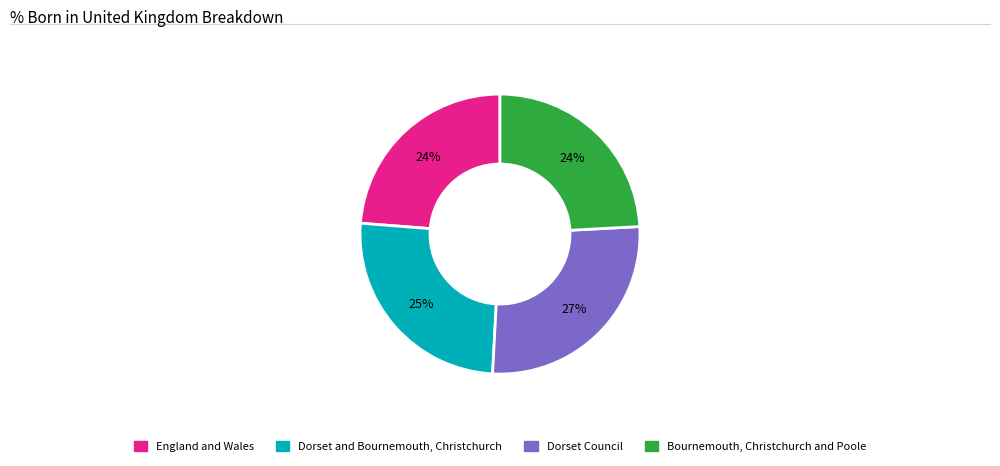

To the nearest percent, what is the average slice percentage?

25%